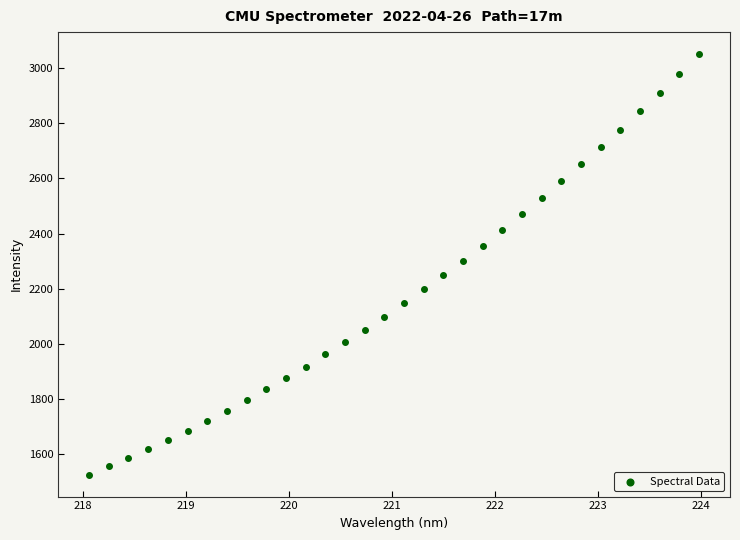

What is the range of X values (max minus min)?

5.9